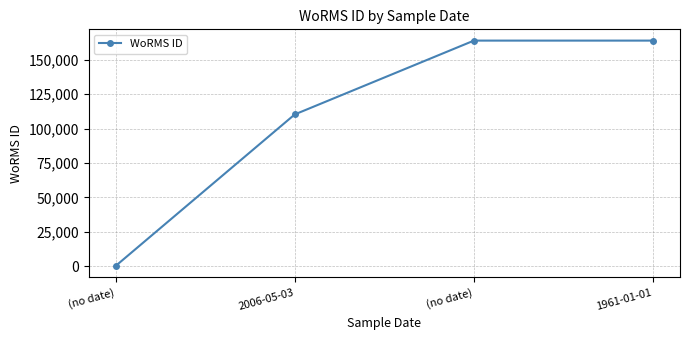

What is the label of the 3rd point from the right?

2006-05-03